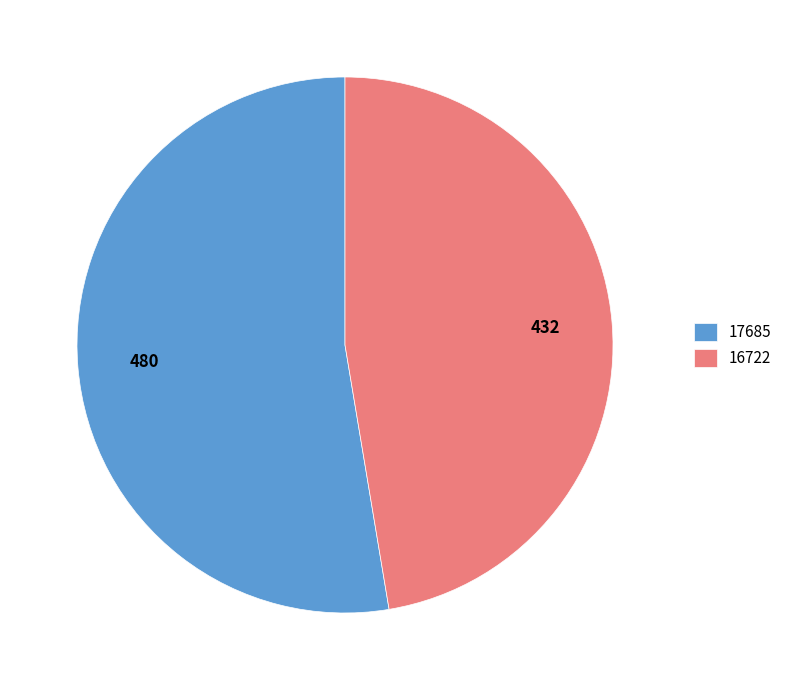

What is the ratio of the value at 16722 to the value at 17685?

0.9